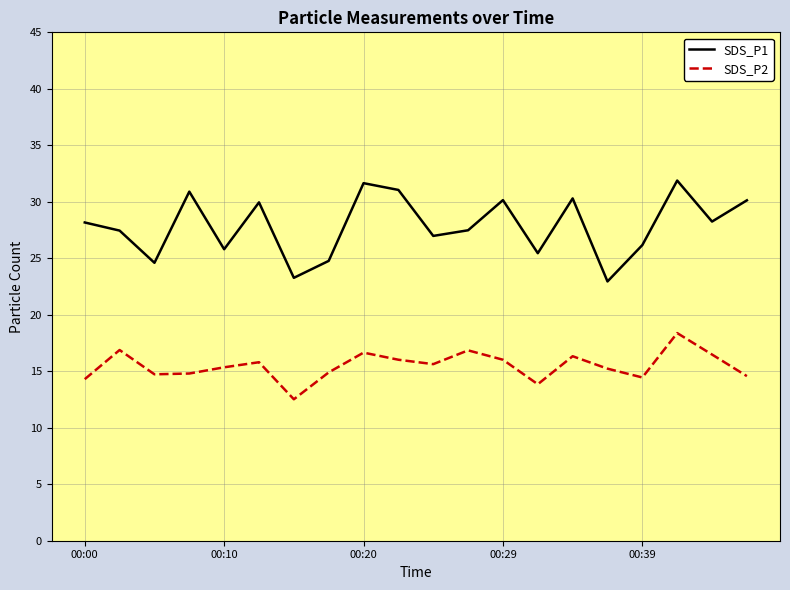

What is the difference between the maximum and minimum values in the SDS_P2 series?

5.9